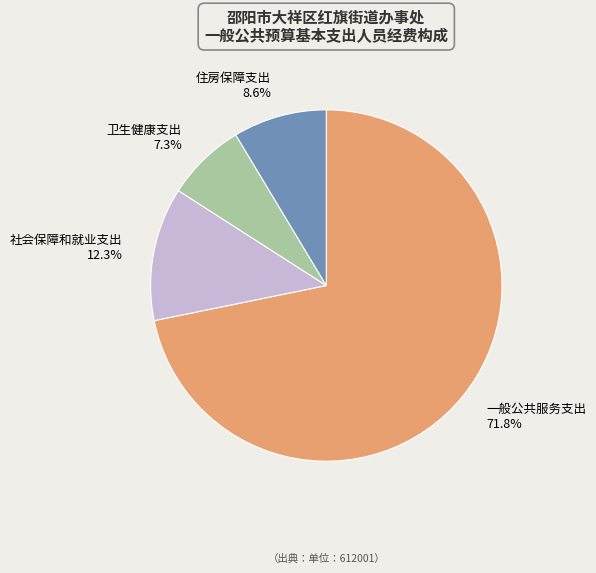

What percentage do 住房保障支出 and 社会保障和就业支出 together represent?

20.9%